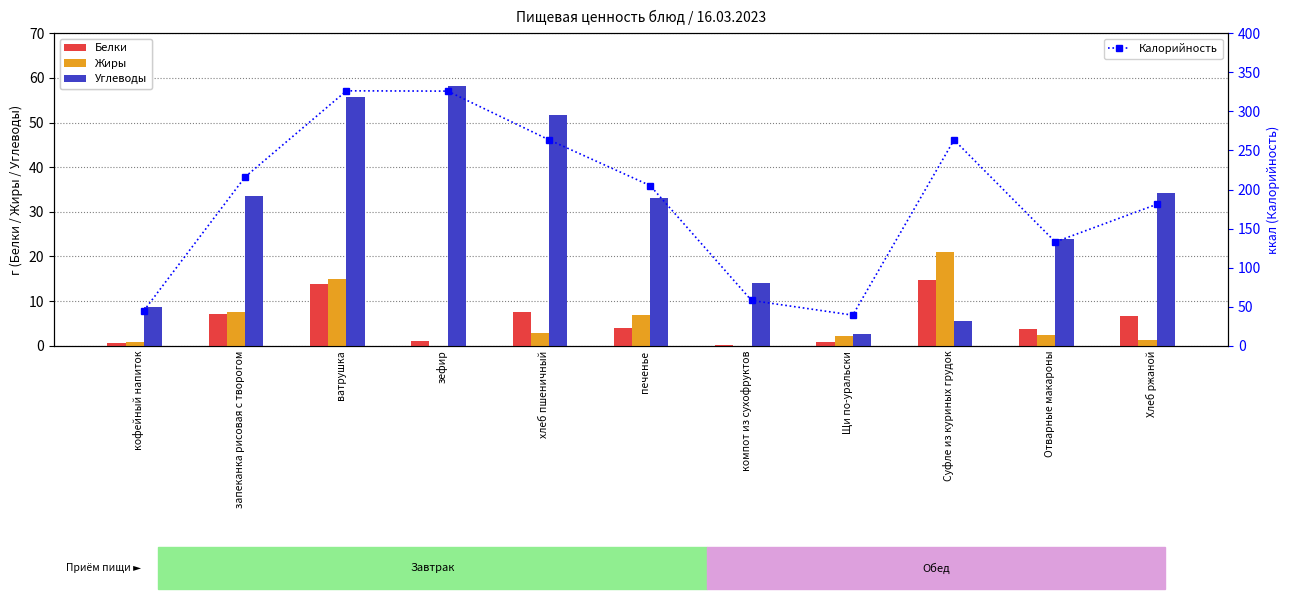

What is the average value of the Жиры series?

5.5